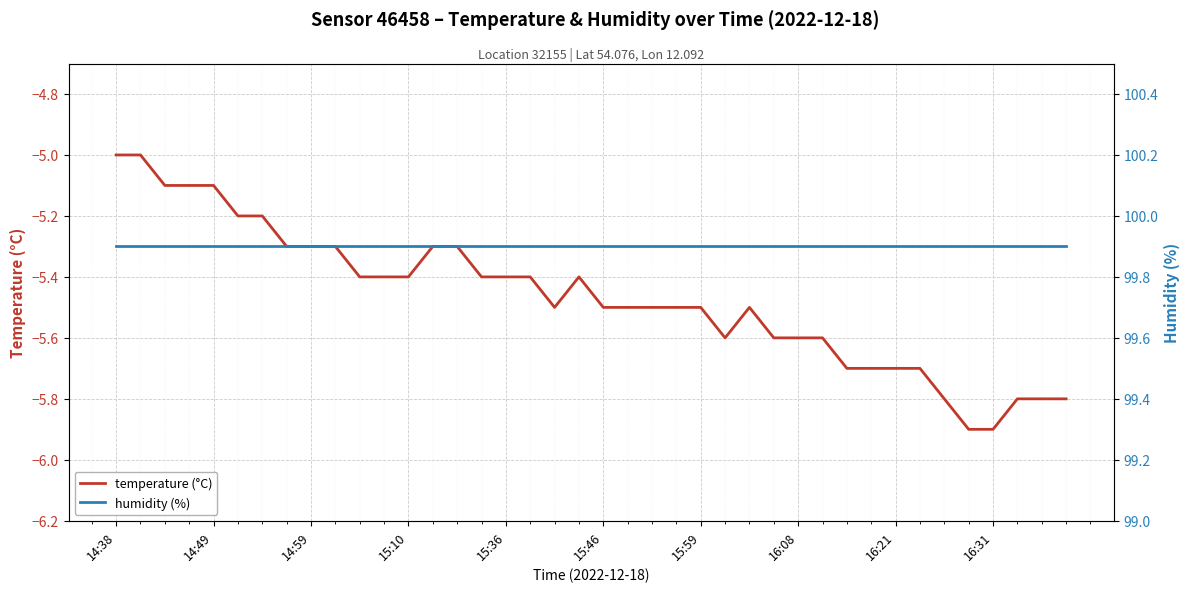

What is the spread (max minus min) of values at 13?

105.2